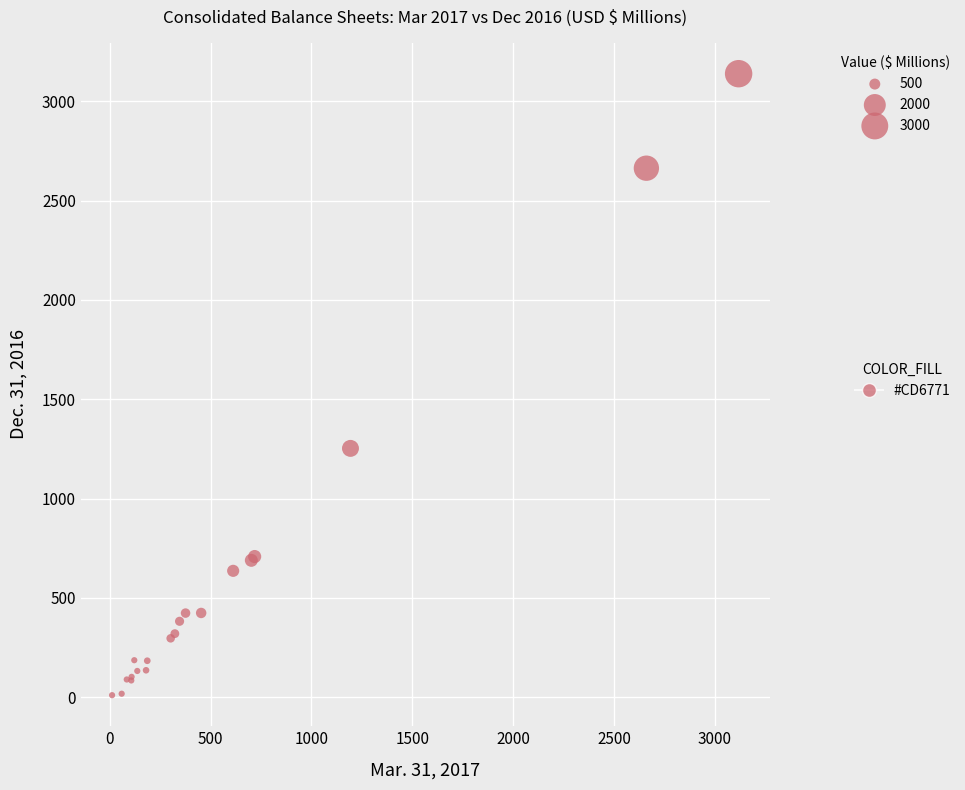

What Y value in the scatter plot is closest to 1574?

1252.9